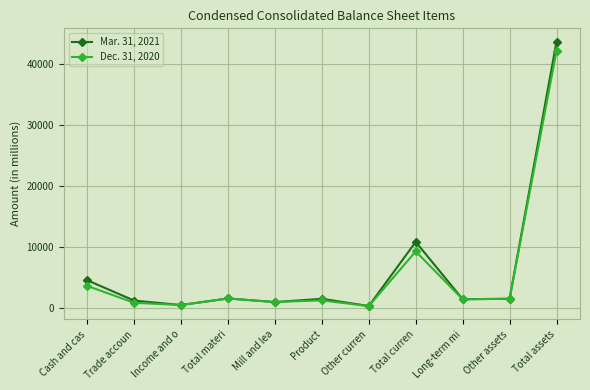

What is the difference between the highest and lowest values at Other curren?

20